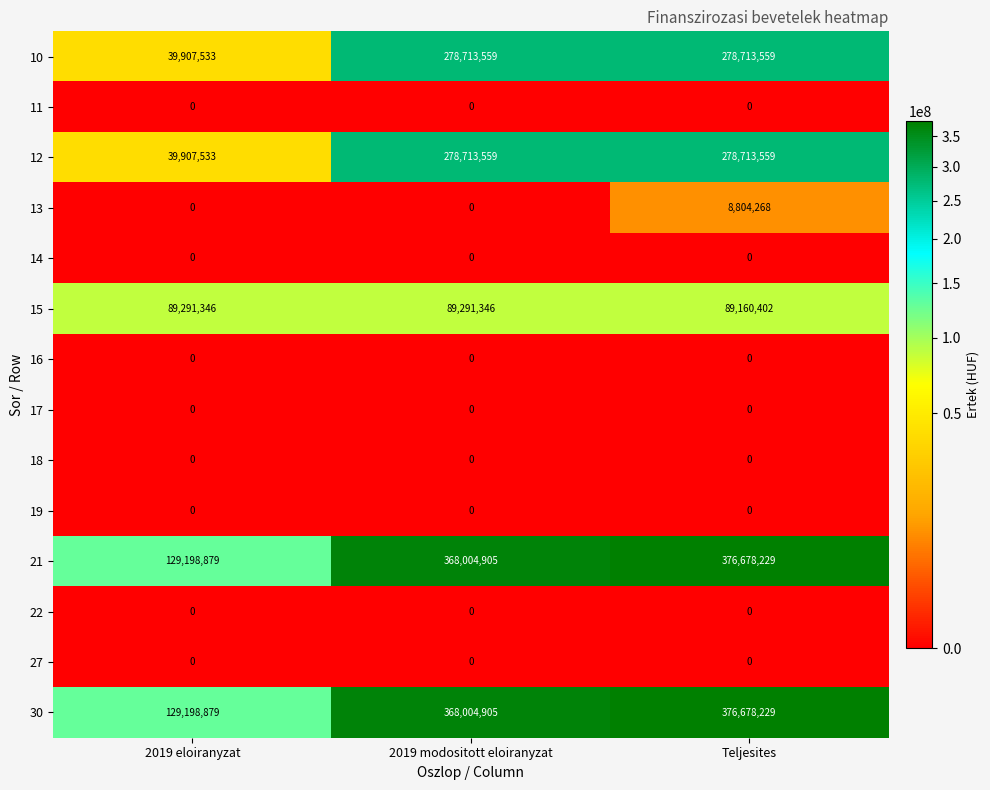

Read the 30 value at 2019 eloiranyzat.

129198879